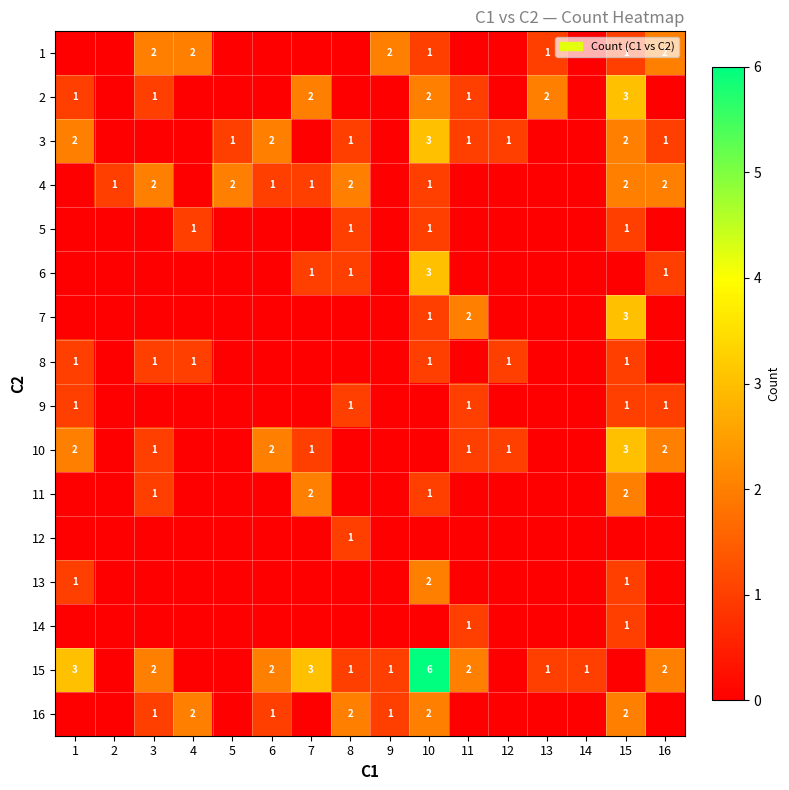

Count the number of data series in this chart.

16